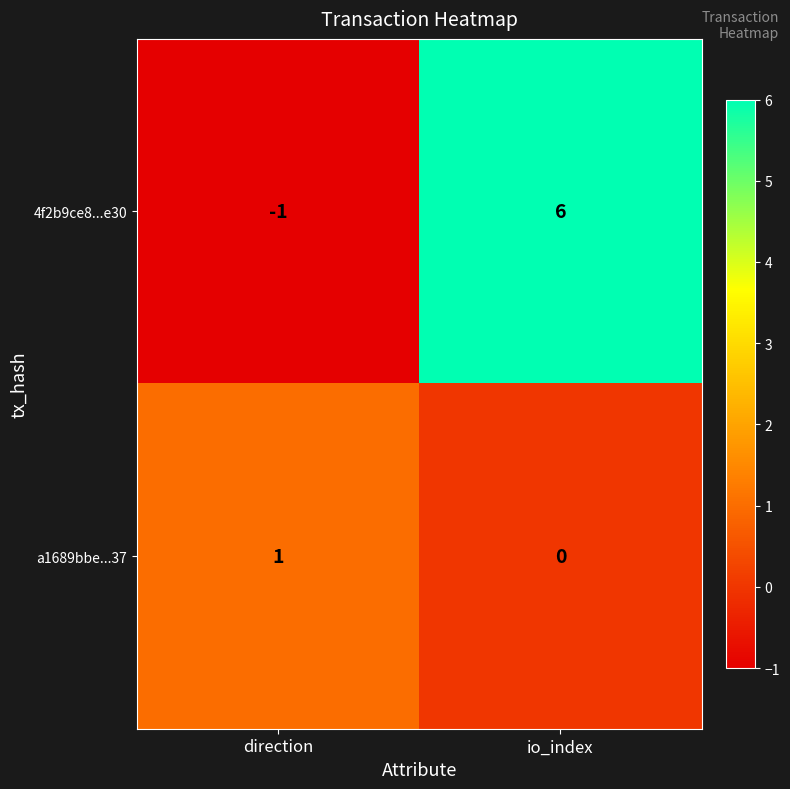

Between direction and io_index, which series saw the biggest shift?

4f2b9ce8...e30